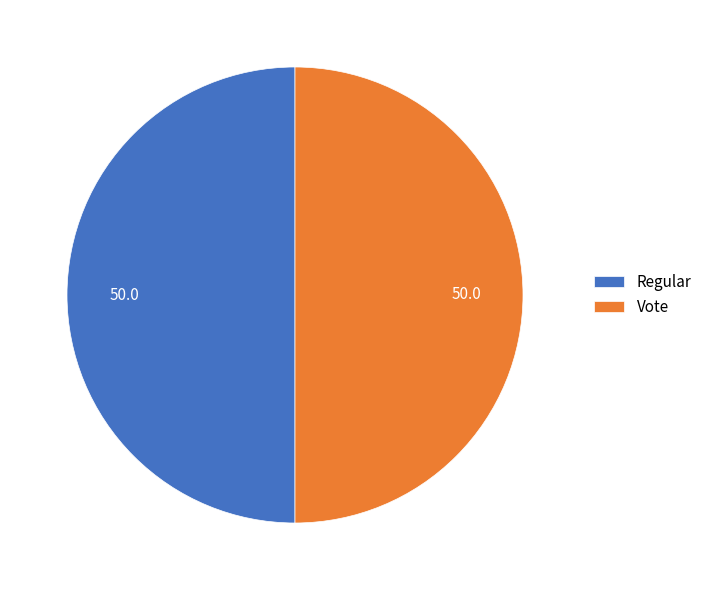

The Regular slice represents 41% of the pie. True or false?

False